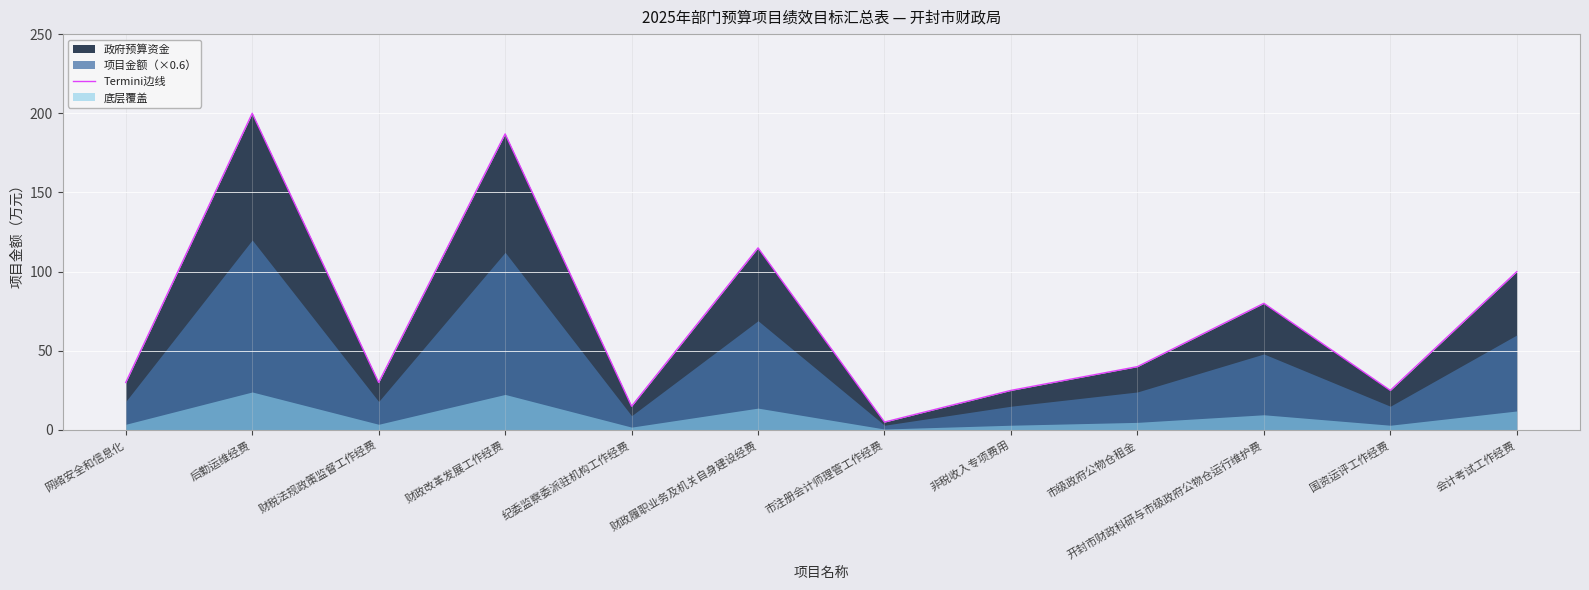

What is the label of the 12th point from the left?

会计考试工作经费